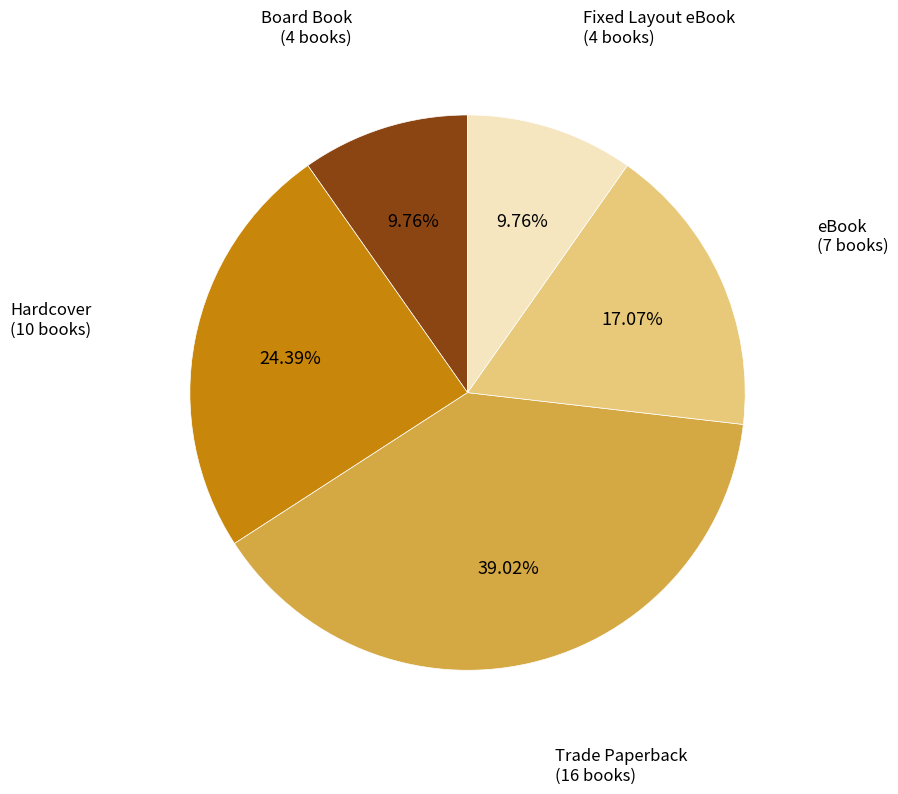

Approximately how many times larger is the value at eBook (7 books) compared to Hardcover (10 books)?

0.7